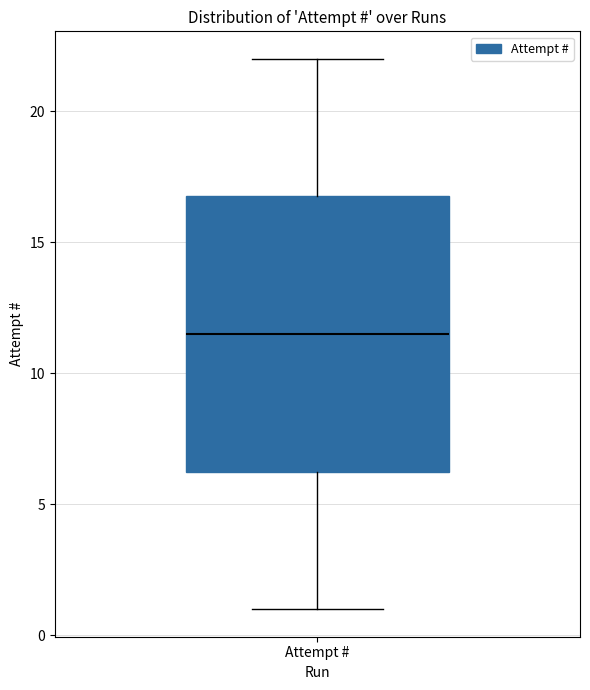

Transcribe this box plot: give where the median line is, the range the box spans, and where the two whiskers end, as read against the y-axis. The values are not printed on the chart, so give them approximately, as read against the axis.

median 11.5, box 6.5 to 17.0, whiskers 1.0 to 22.0